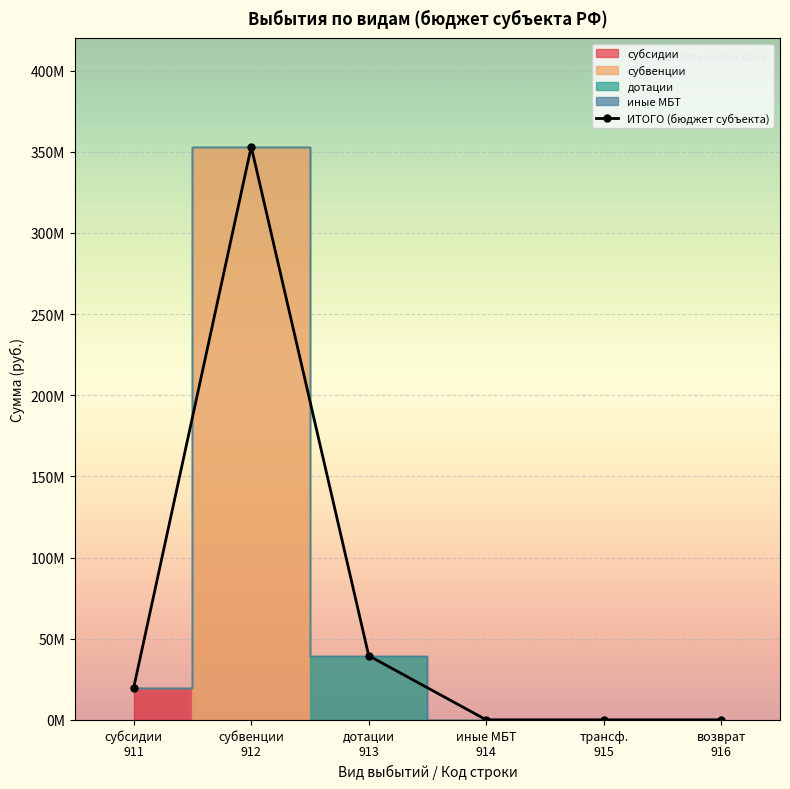

Where is the data nearest to the value 176530832?

дотации
913